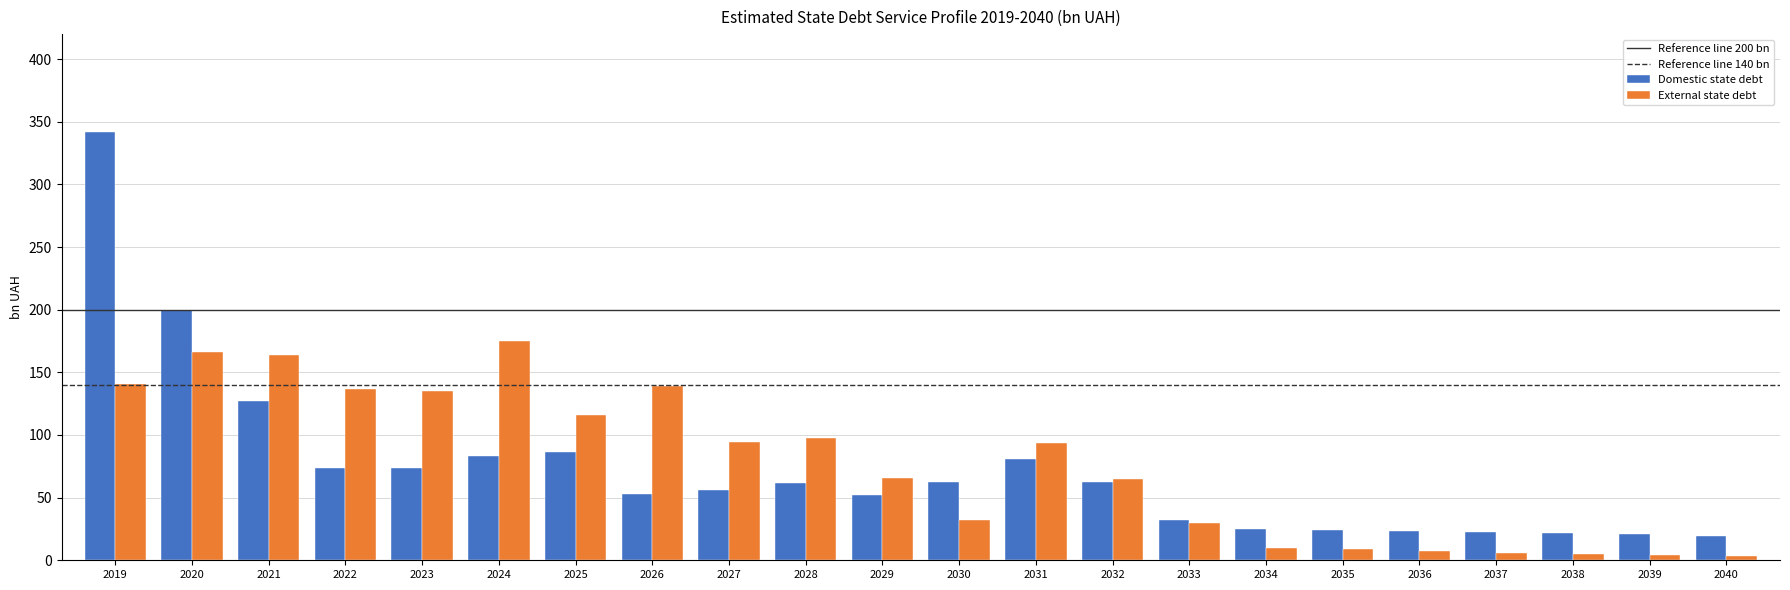

List the series in order of their peak value, lowest first.

External state debt, Domestic state debt